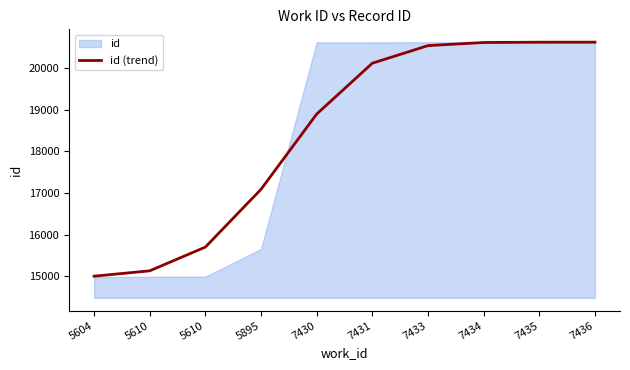

Reading left to right, what are all the values shown in this chart?

5604=14998	5610=15127	5610=15698	5895=17088	7430=18897	7431=20120	7433=20543	7434=20618	7435=20625	7436=20626